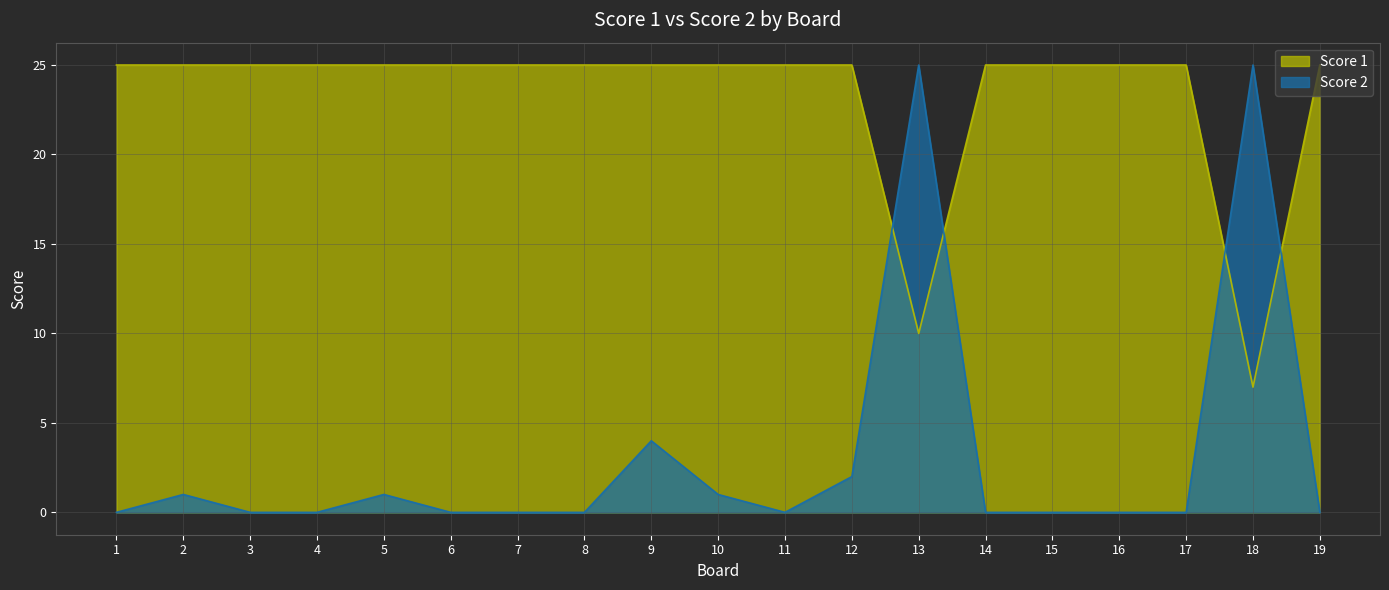

The Score 2 series shows 1 at 2. True or false?

True